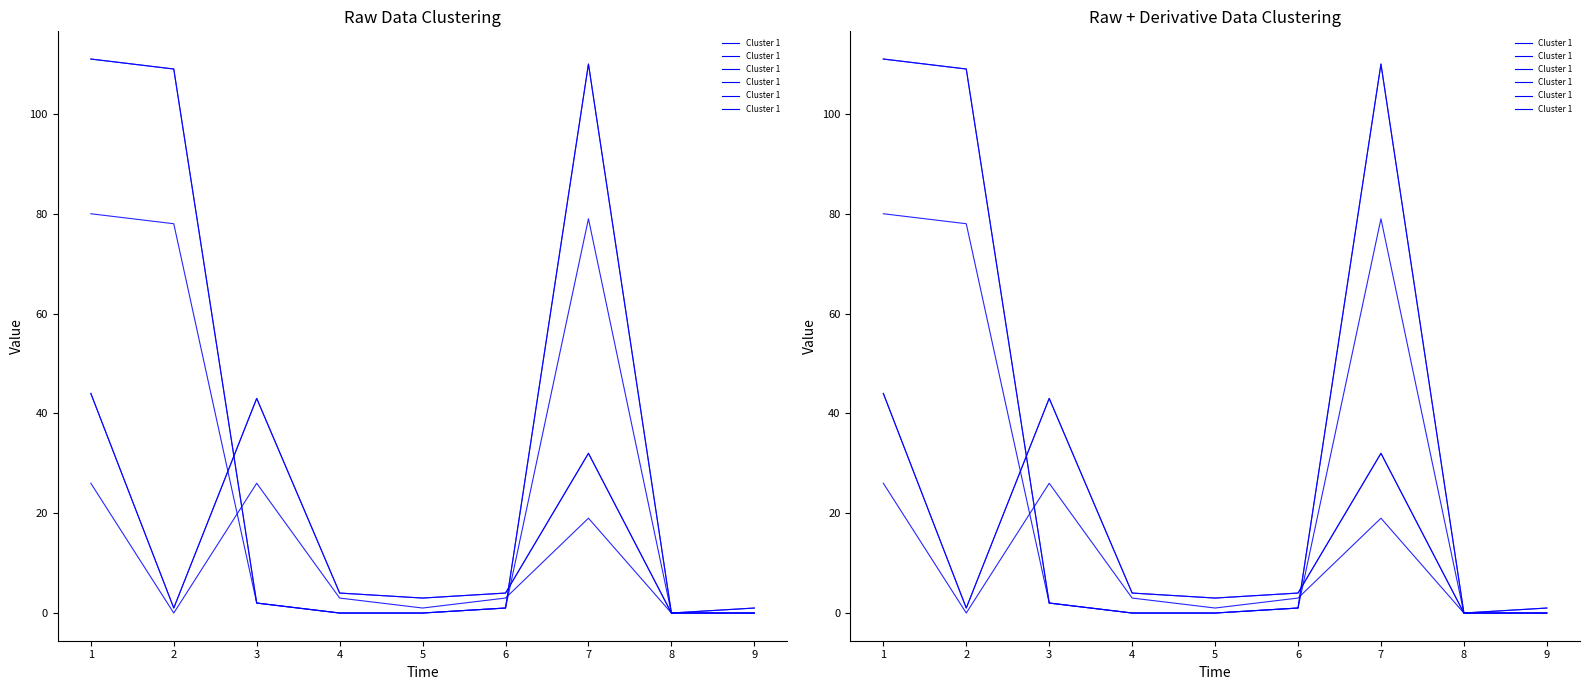

How many lines are shown in the chart?

6